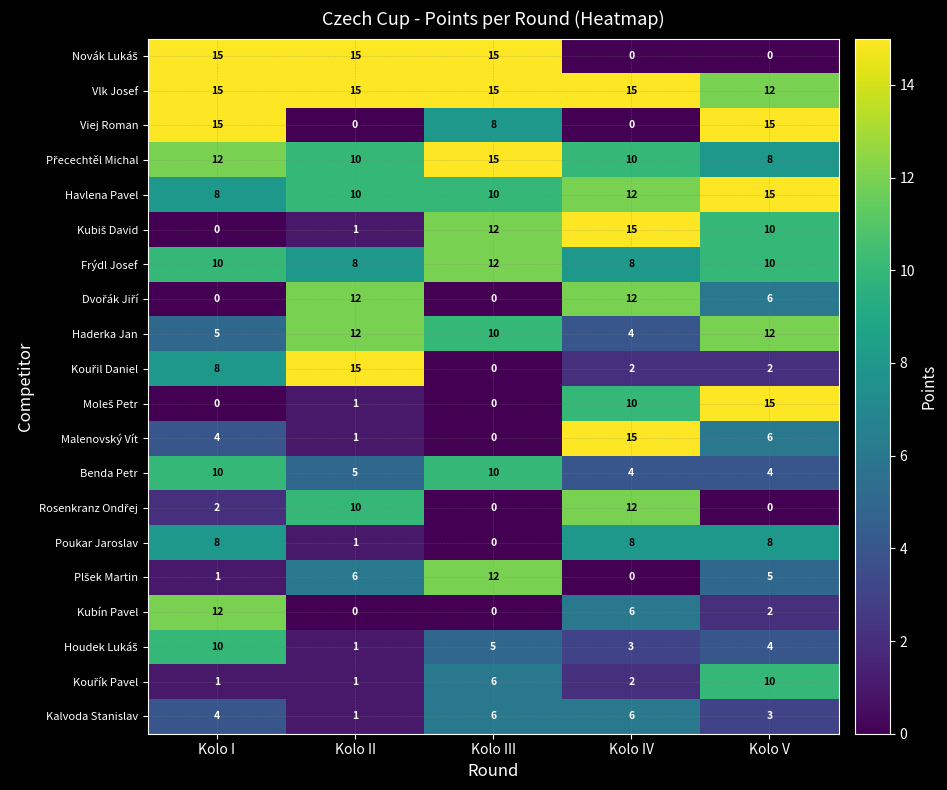

What is the average value of the Haderka Jan series?

9